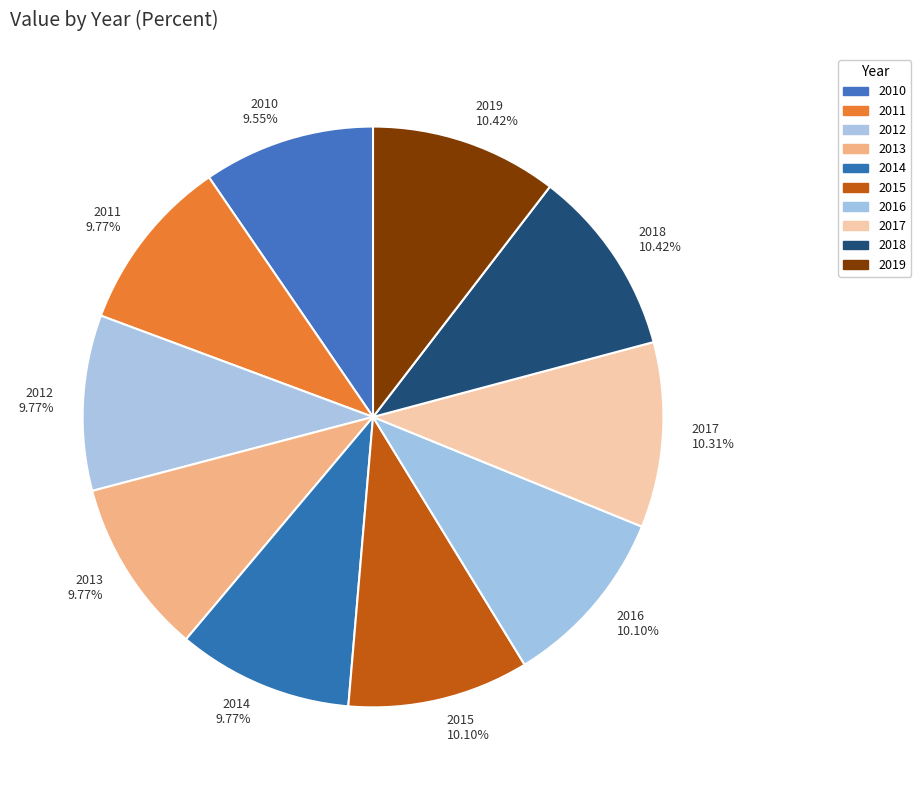

Combined, do 2018 10.42% and 2015 10.10% account for over 50%?

No